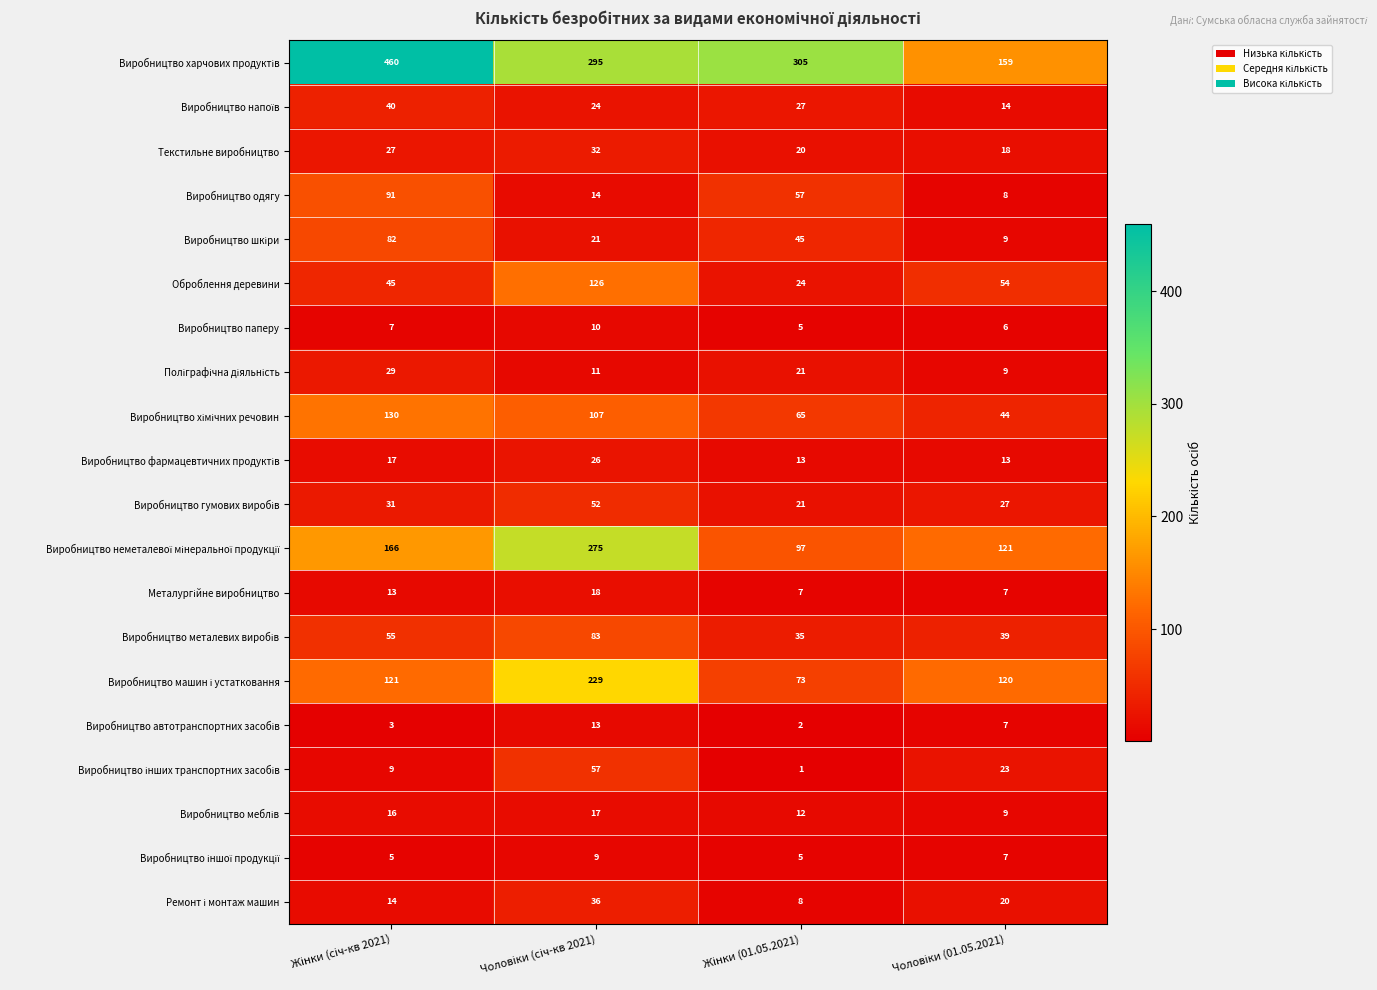

How many categories are shown in the chart?

4